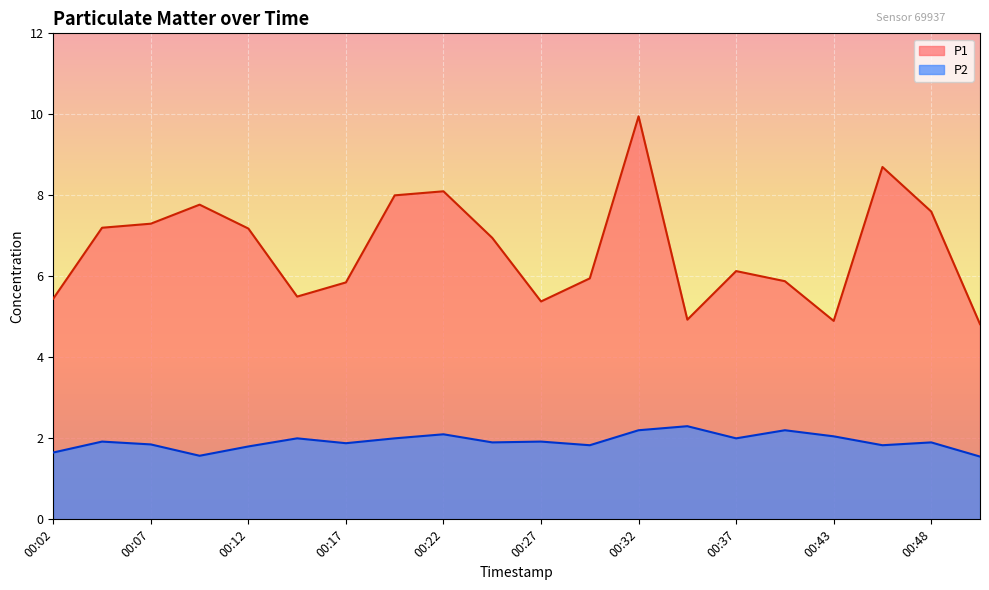

How many lines are shown in the chart?

2